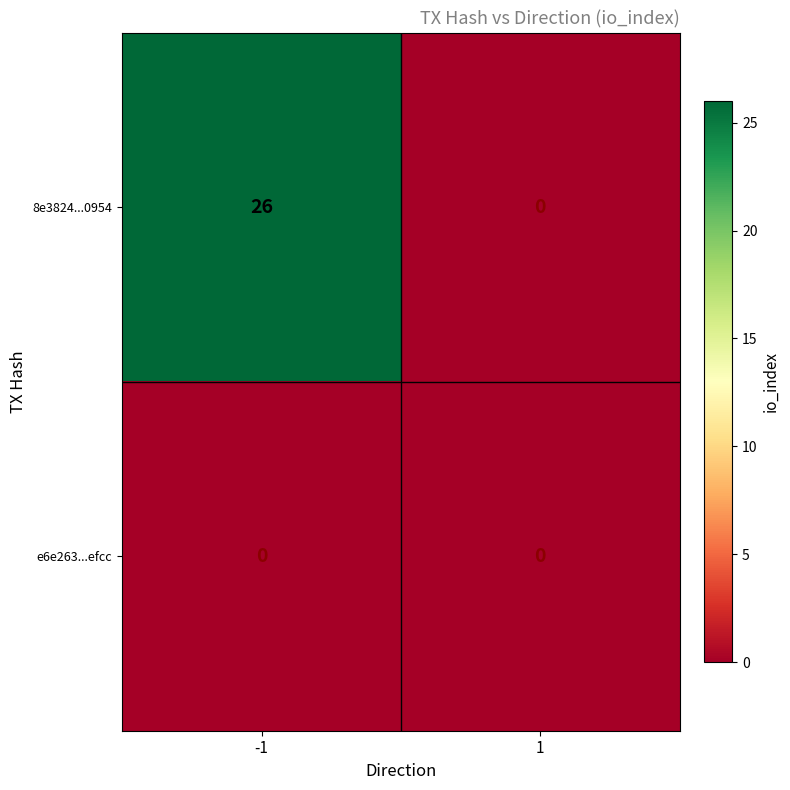

Reading left to right, what are all the values shown in this chart?

8e3824...0954: -1=26	1=0
e6e263...efcc: -1=0	1=0